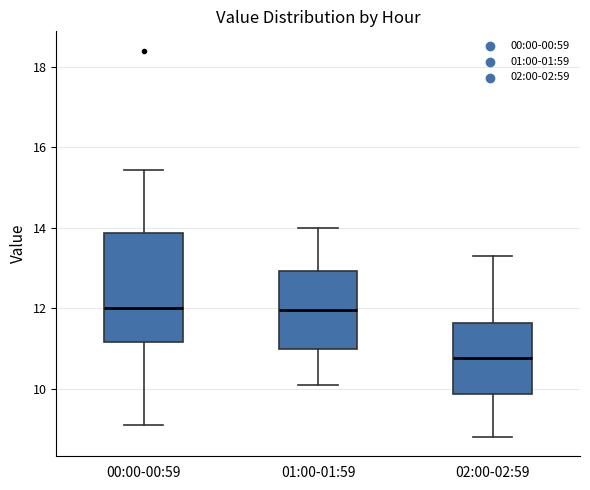

Reading left to right, transcribe this box plot: for each box, give where its median line is, the range the box spans, and where its two whiskers end, as read against the y-axis. The values are not printed on the chart, so give them approximately, as read against the axis.

00:00-00:59: median 12.0, box 11.2 to 13.8, whiskers 9.2 to 15.4
01:00-01:59: median 12.0, box 11.0 to 13.0, whiskers 10.2 to 14.0
02:00-02:59: median 10.8, box 9.8 to 11.6, whiskers 8.8 to 13.4